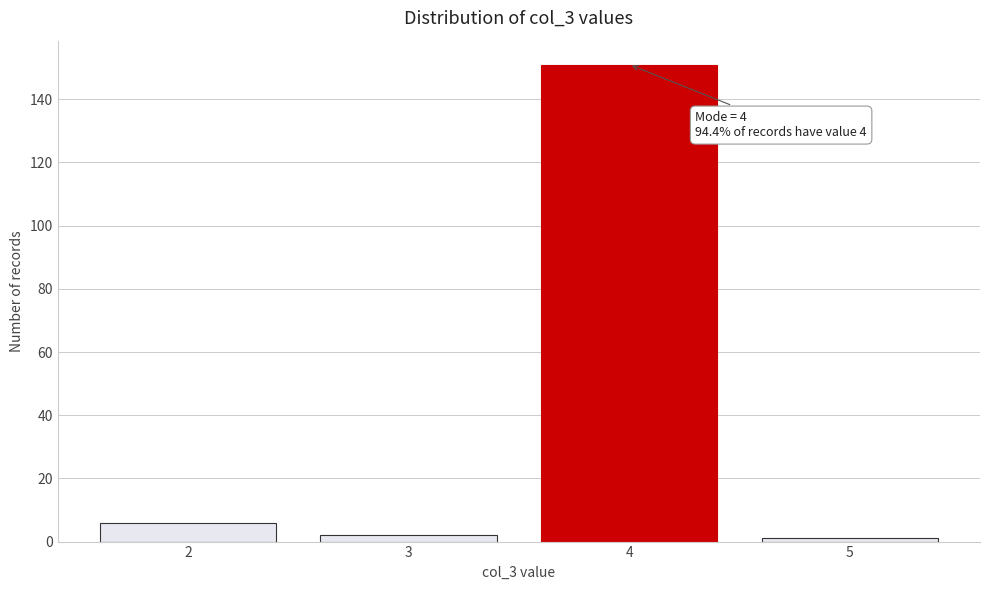

Reading right to left, list all the values displayed in this chart.

1	151	2	6